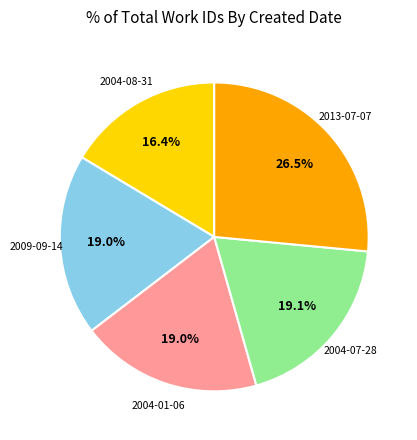

To the nearest percent, what percentage of the pie is 2009-09-14?

19%